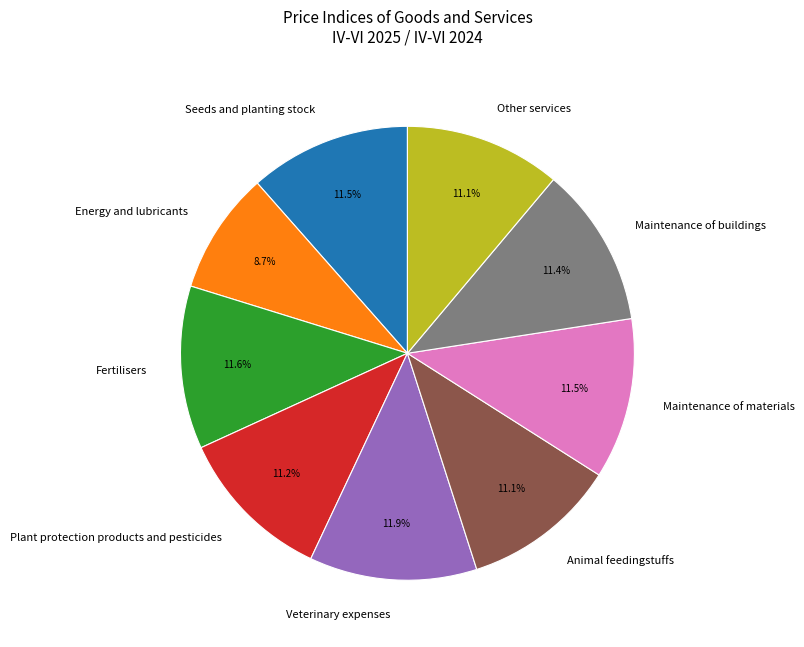

Do Fertilisers and Other services together represent more than half of the pie?

No